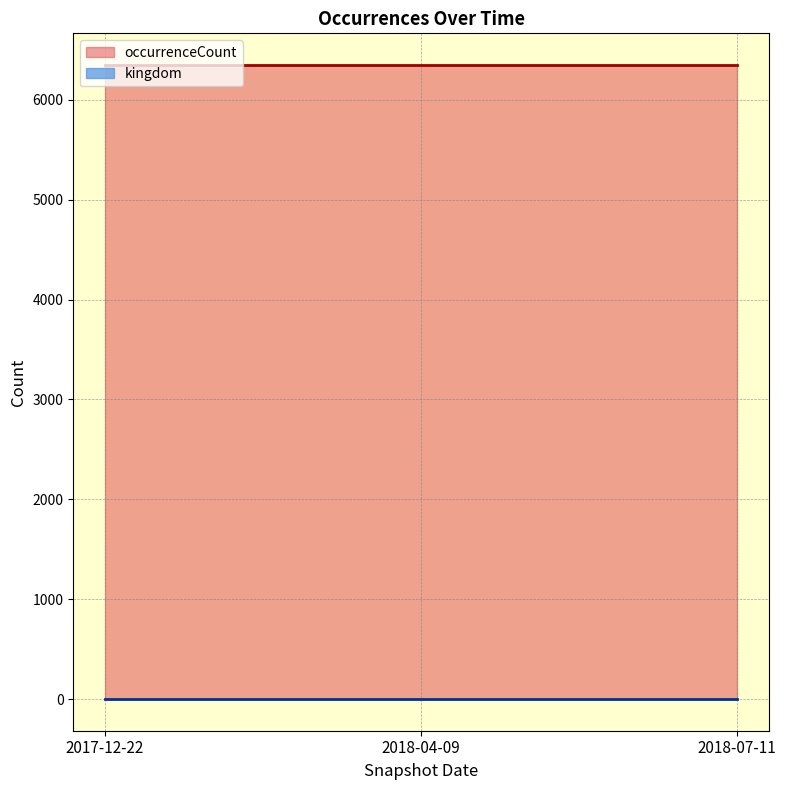

At how many categories does at least one series exceed 3218?

3